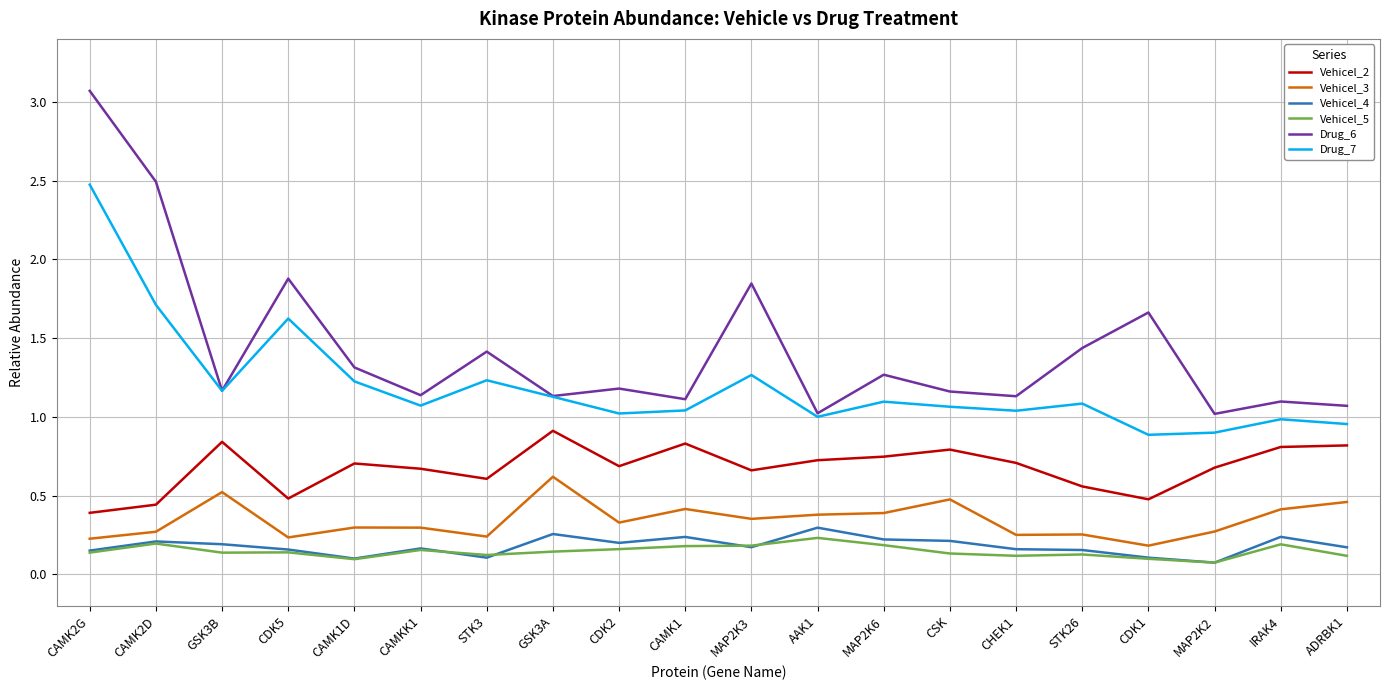

What position from the right is CDK2?

12